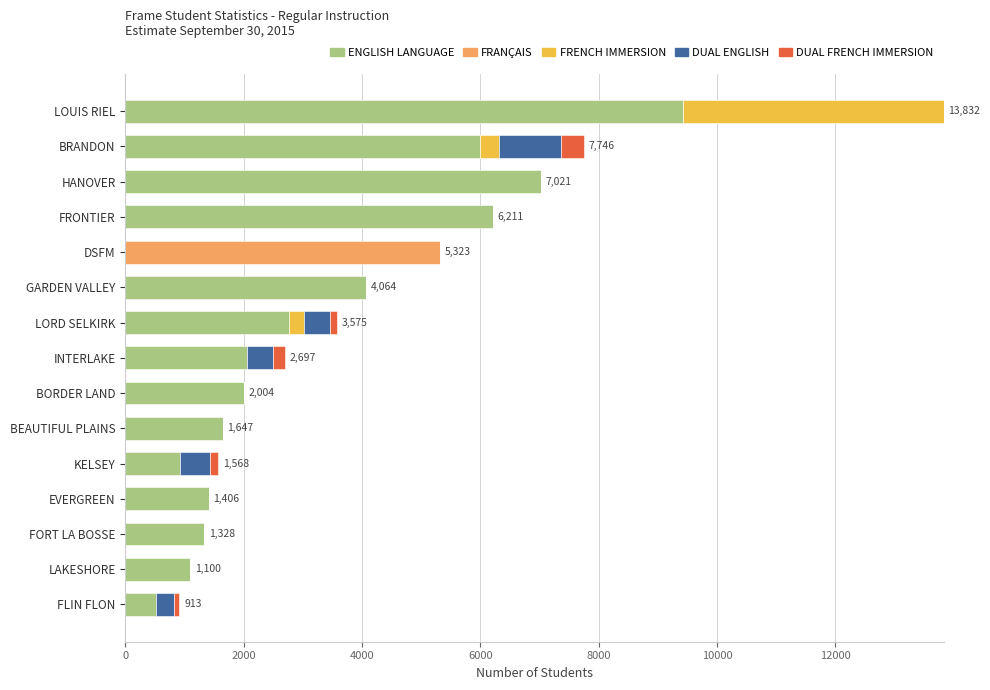

How many series are shown in this chart?

5